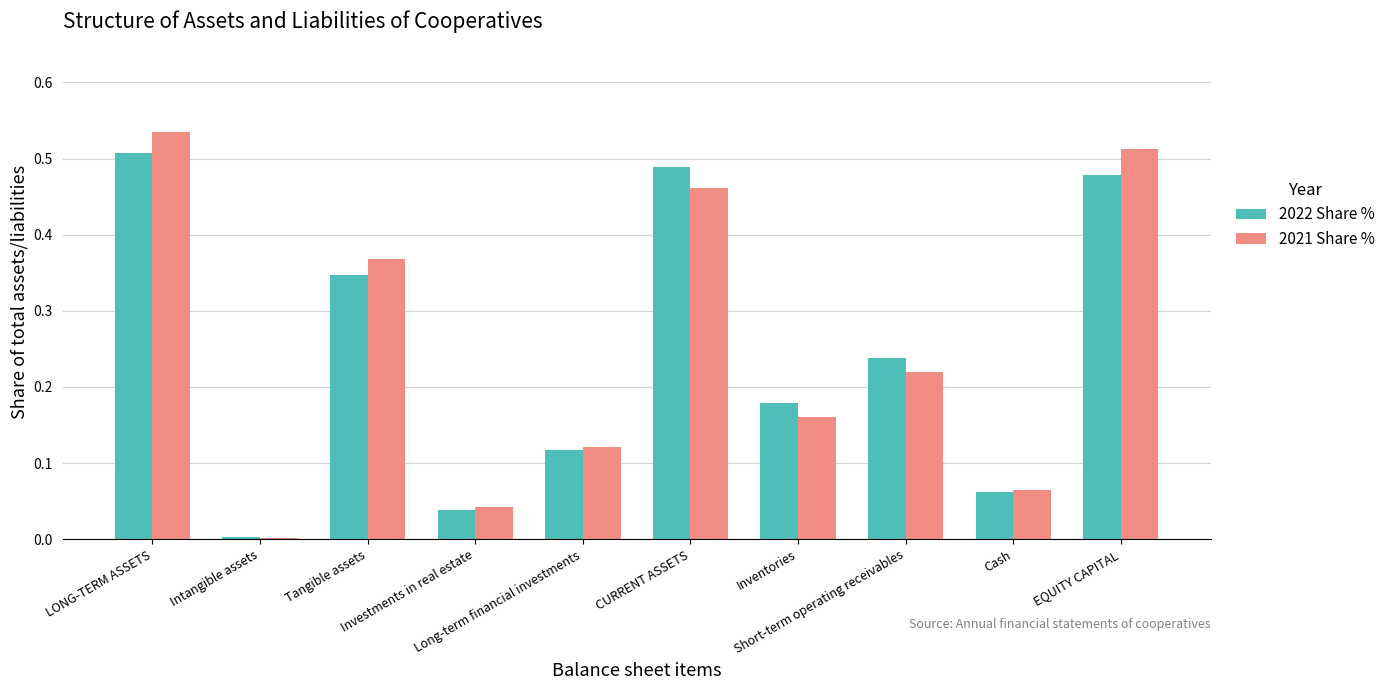

Between Tangible assets and Inventories, which series saw the biggest shift?

2021 Share %